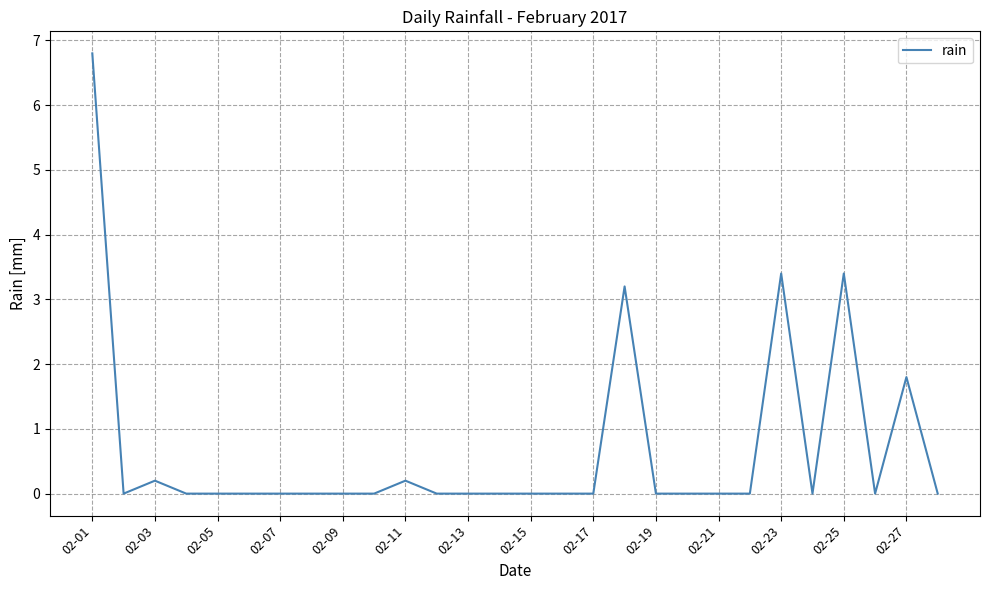

What is the greatest value displayed?

6.8